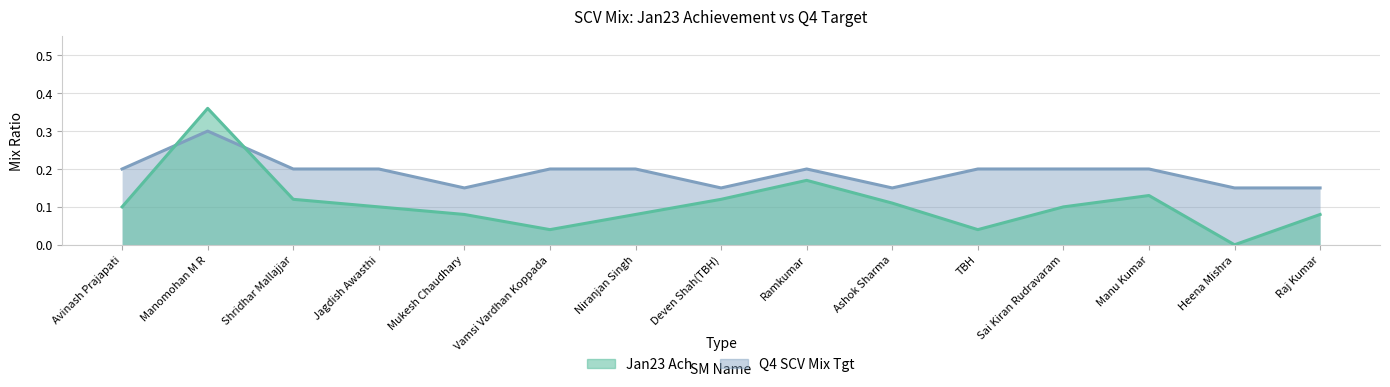

Where do Q4 SCV Mix Tgt and Jan23 Ach first cross each other?

Avinash Prajapati and Manomohan M R